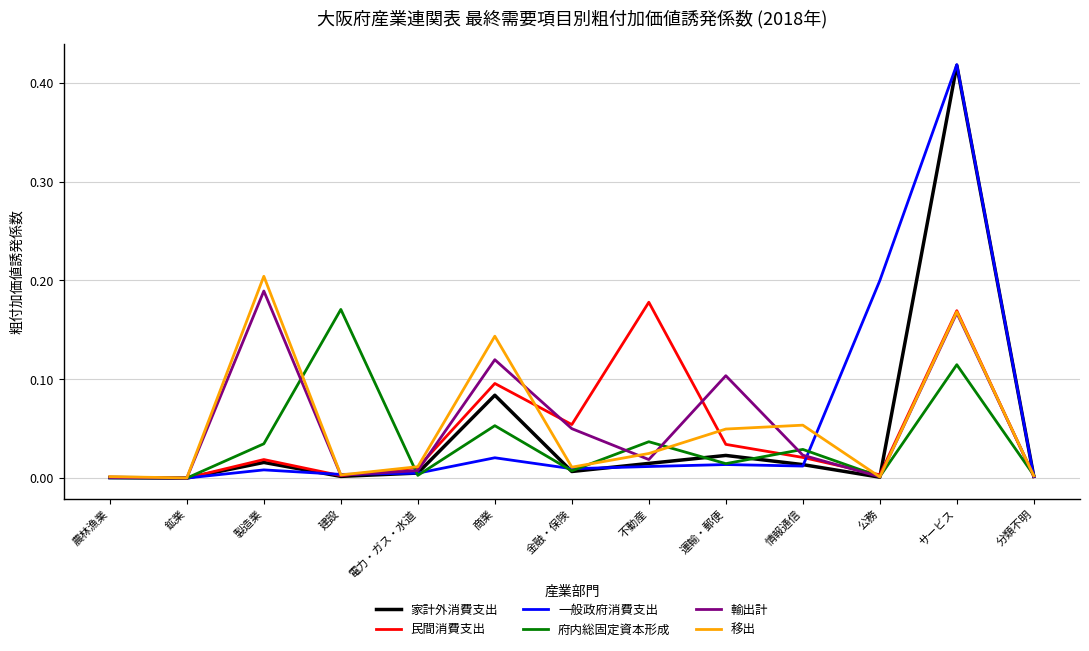

Is it true that 移出 equals 0.1 at 運輸・郵便?

False